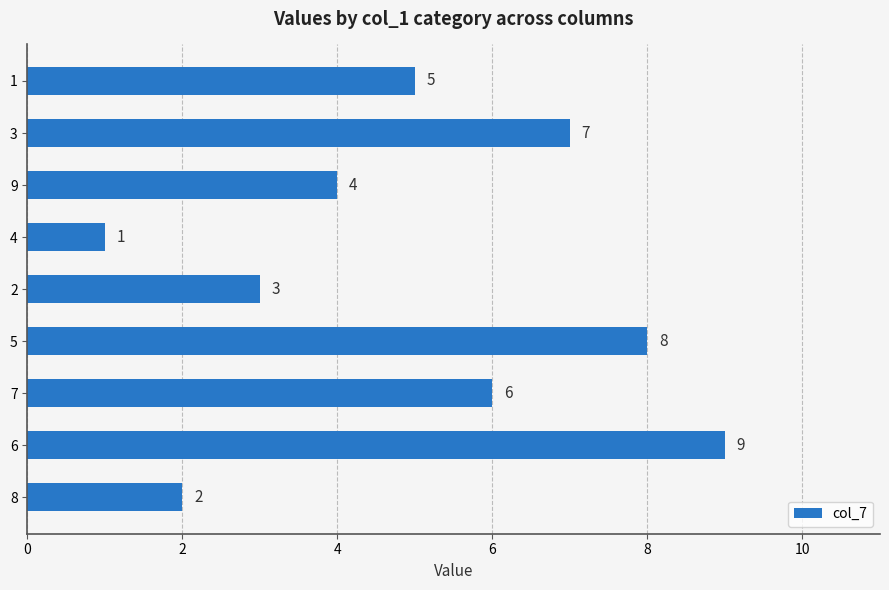

List the labels in order of value, largest first.

6, 5, 3, 7, 1, 9, 2, 8, 4